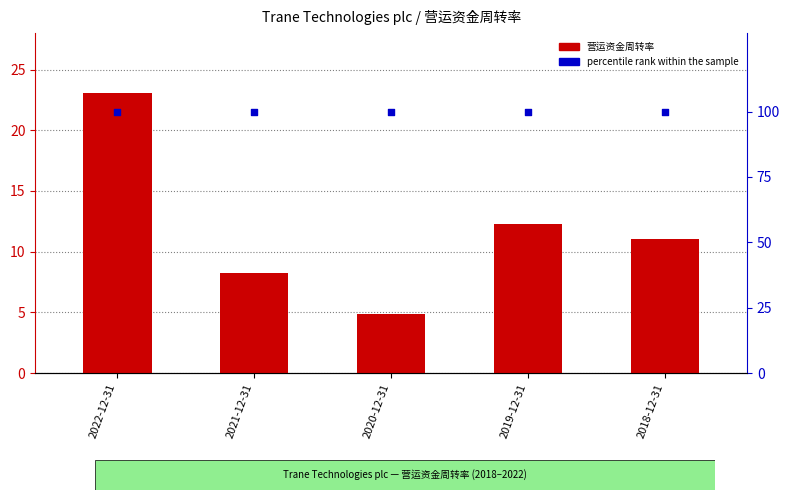

Is the value of percentile rank within the sample at 2018-12-31 greater than the value of 营运资金周转率 at 2020-12-31?

Yes